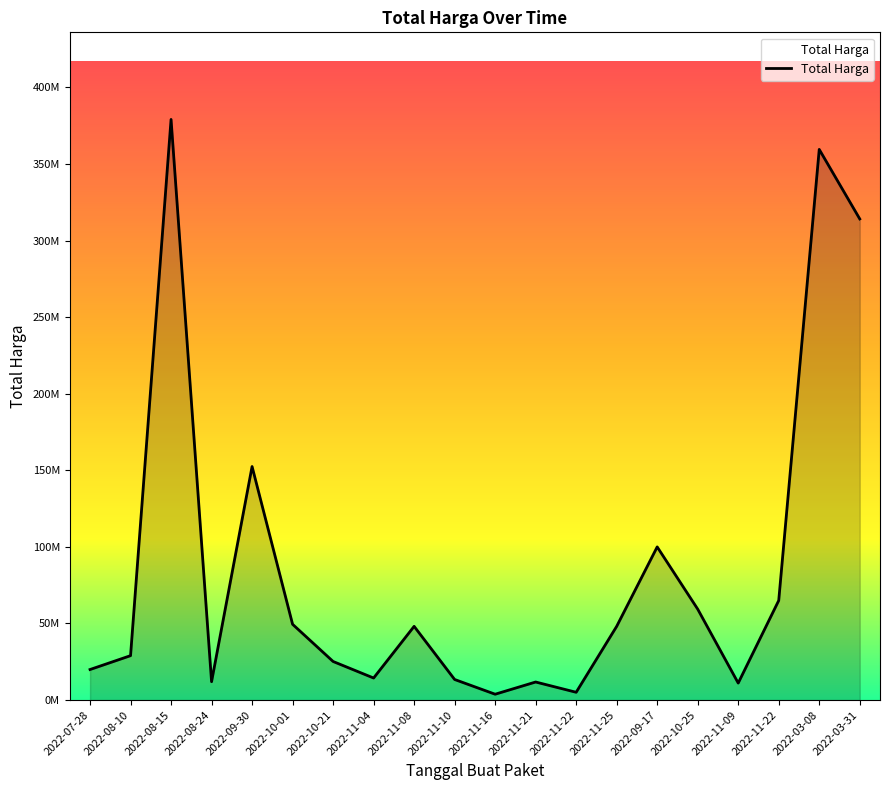

At which label is the value closest to 191450000?

2022-09-30